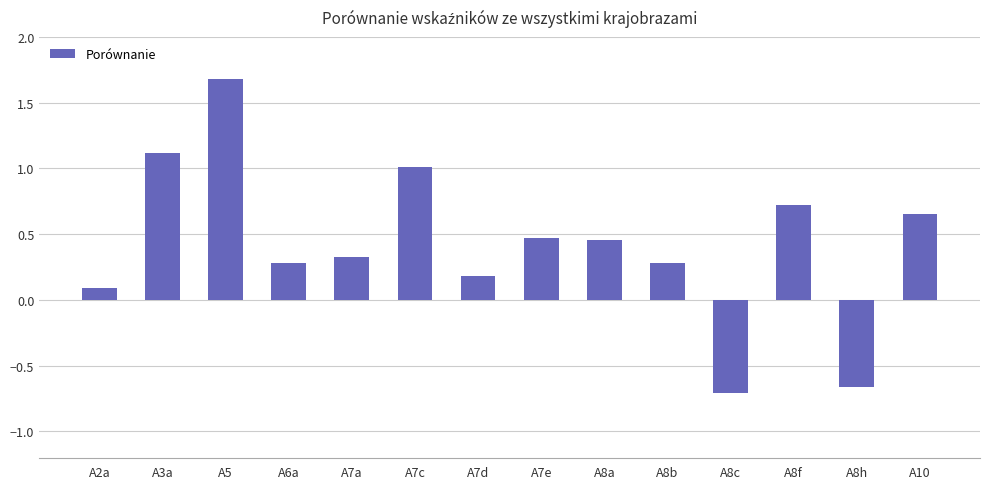

What is the sum of all values?

5.9